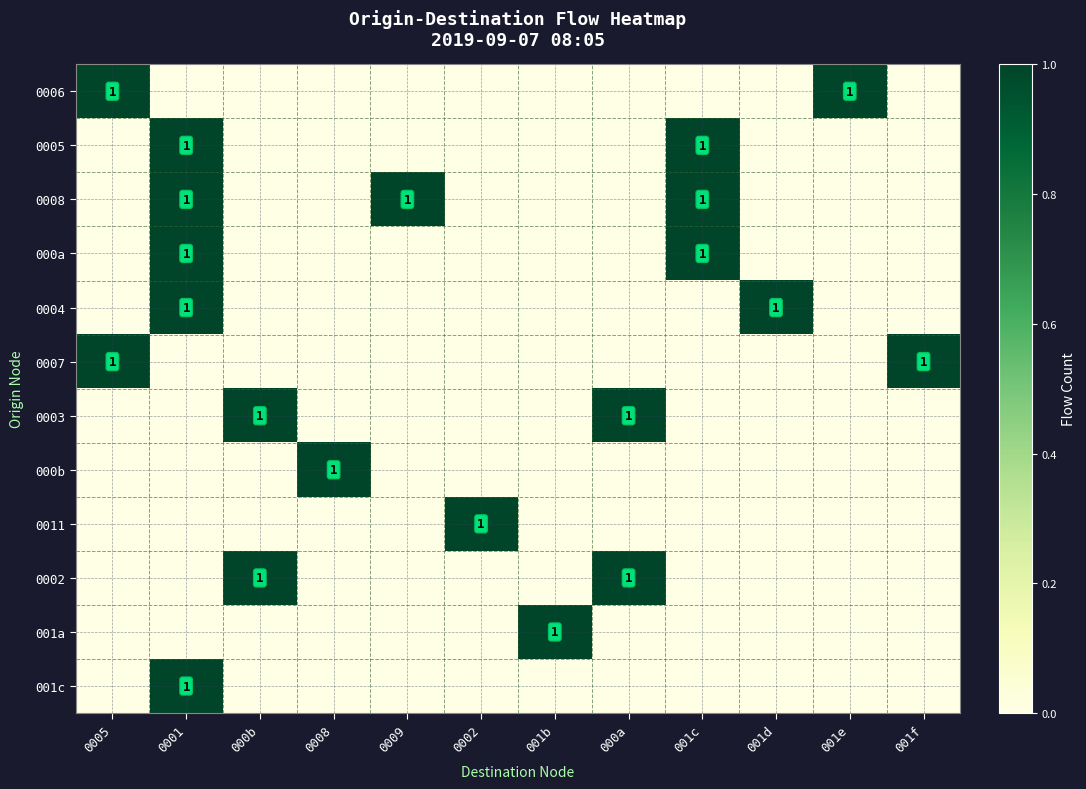

Between 0001 and 001f, which is larger?

0001